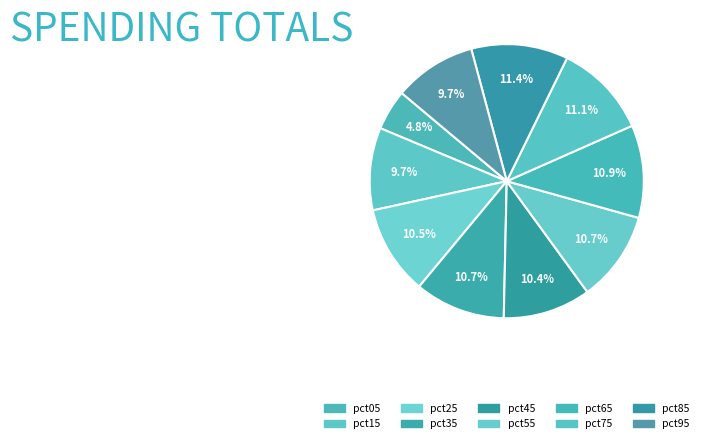

Does pct45 represent more than half of the total?

No